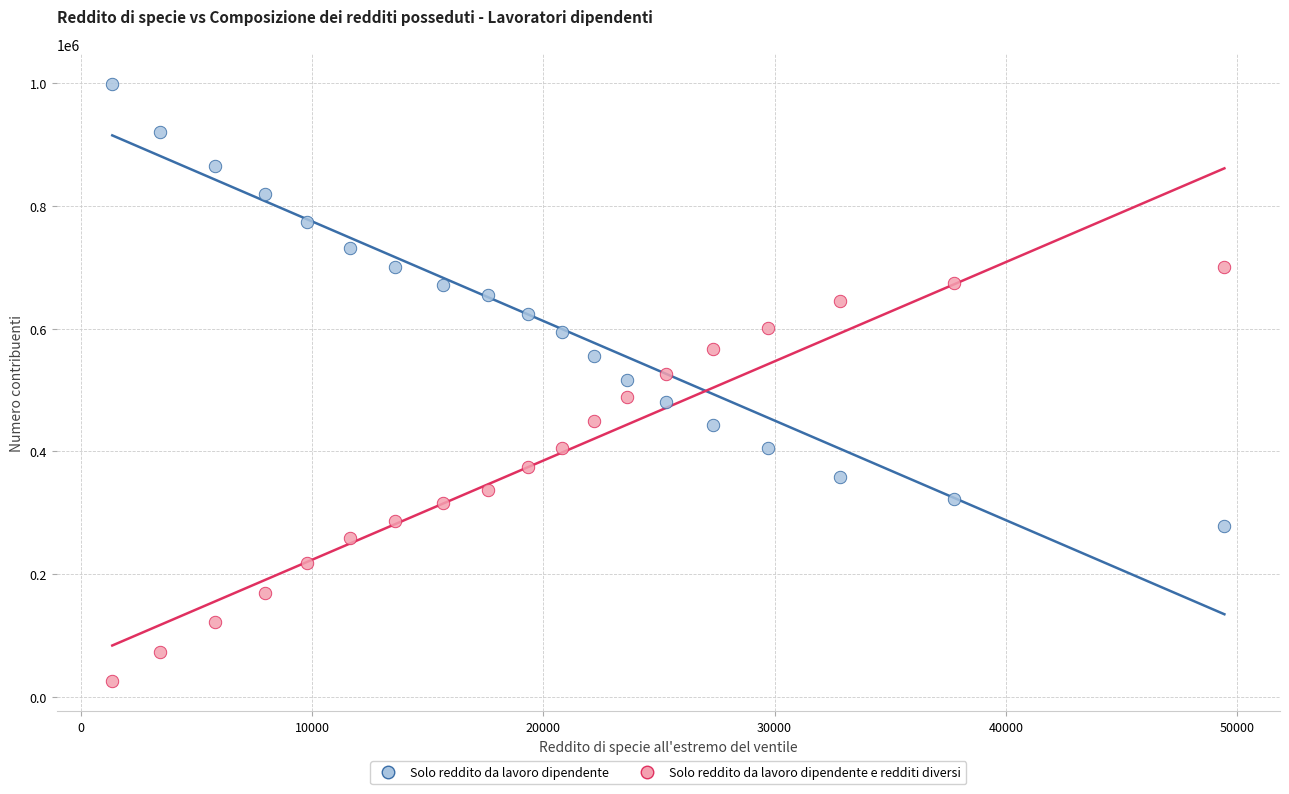

Across all data points, what is the range of X values (max minus min)?

48093